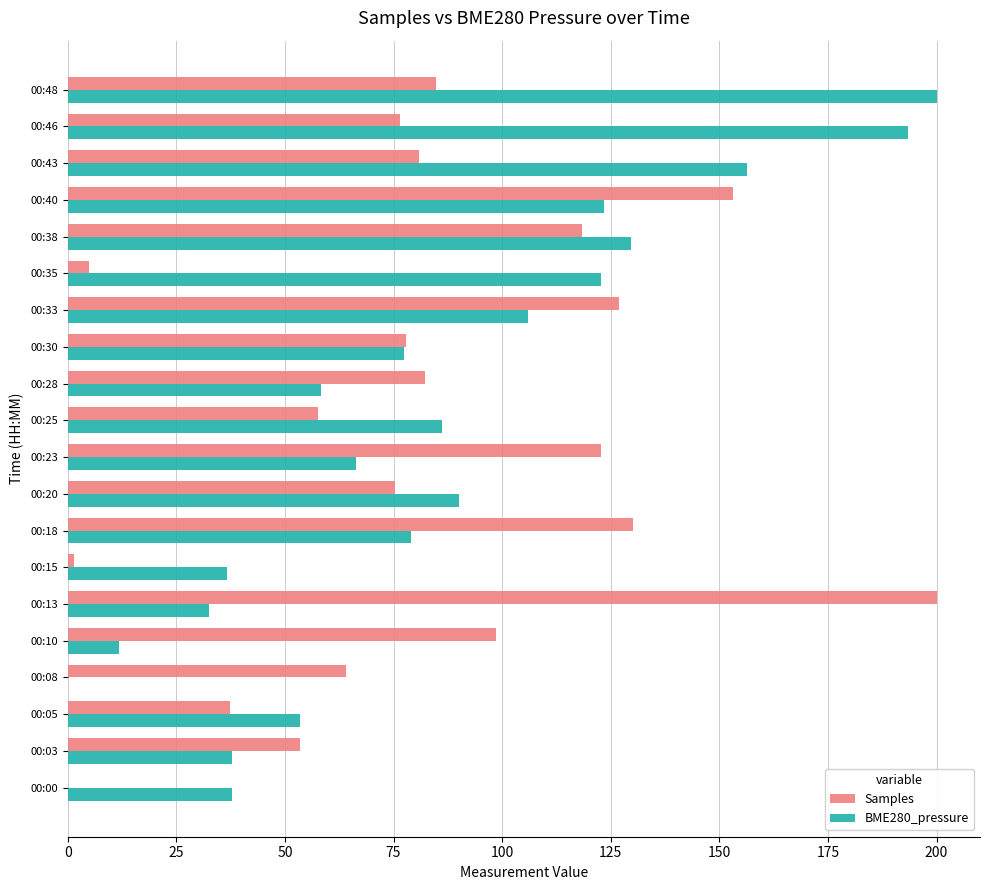

What is the highest value of the BME280_pressure series?

200.0